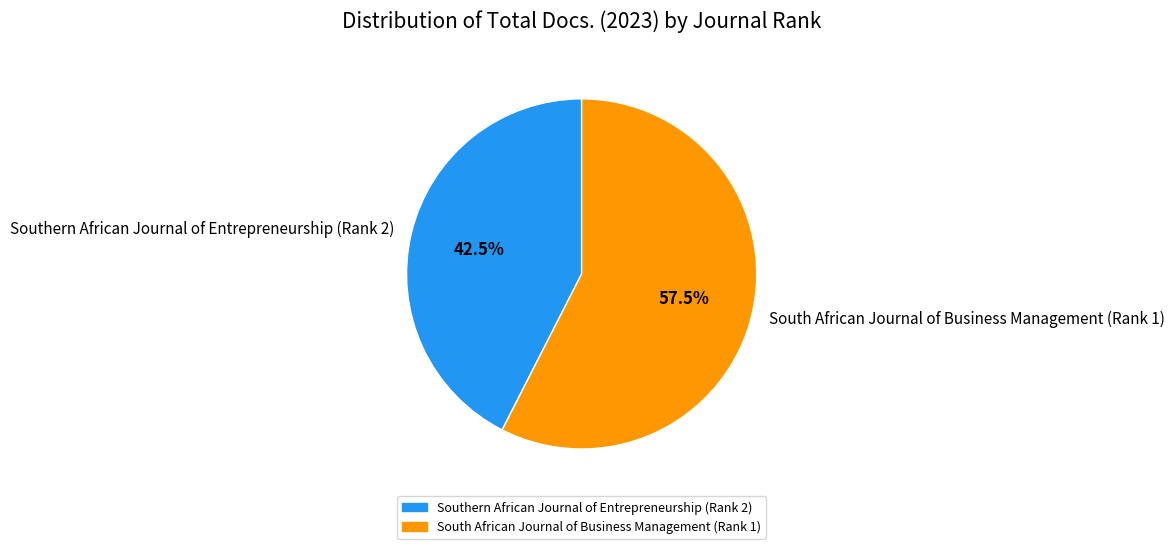

Which slice is the largest?

South African Journal of Business Management (Rank 1)